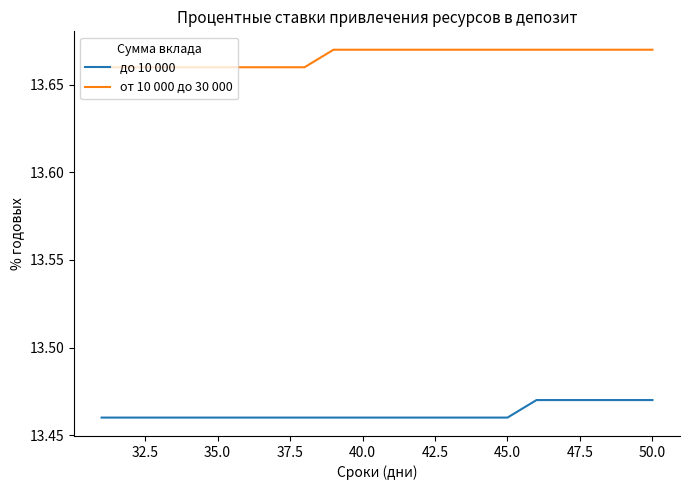

Which series has the largest total across all categories?

от 10 000 до 30 000